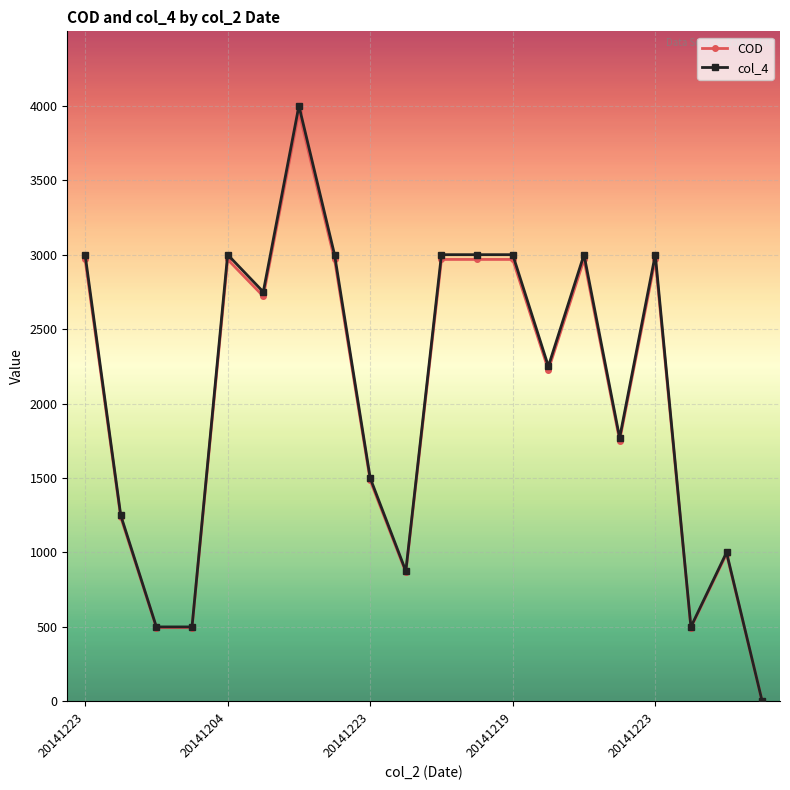

Does the chart have visible grid lines?

Yes